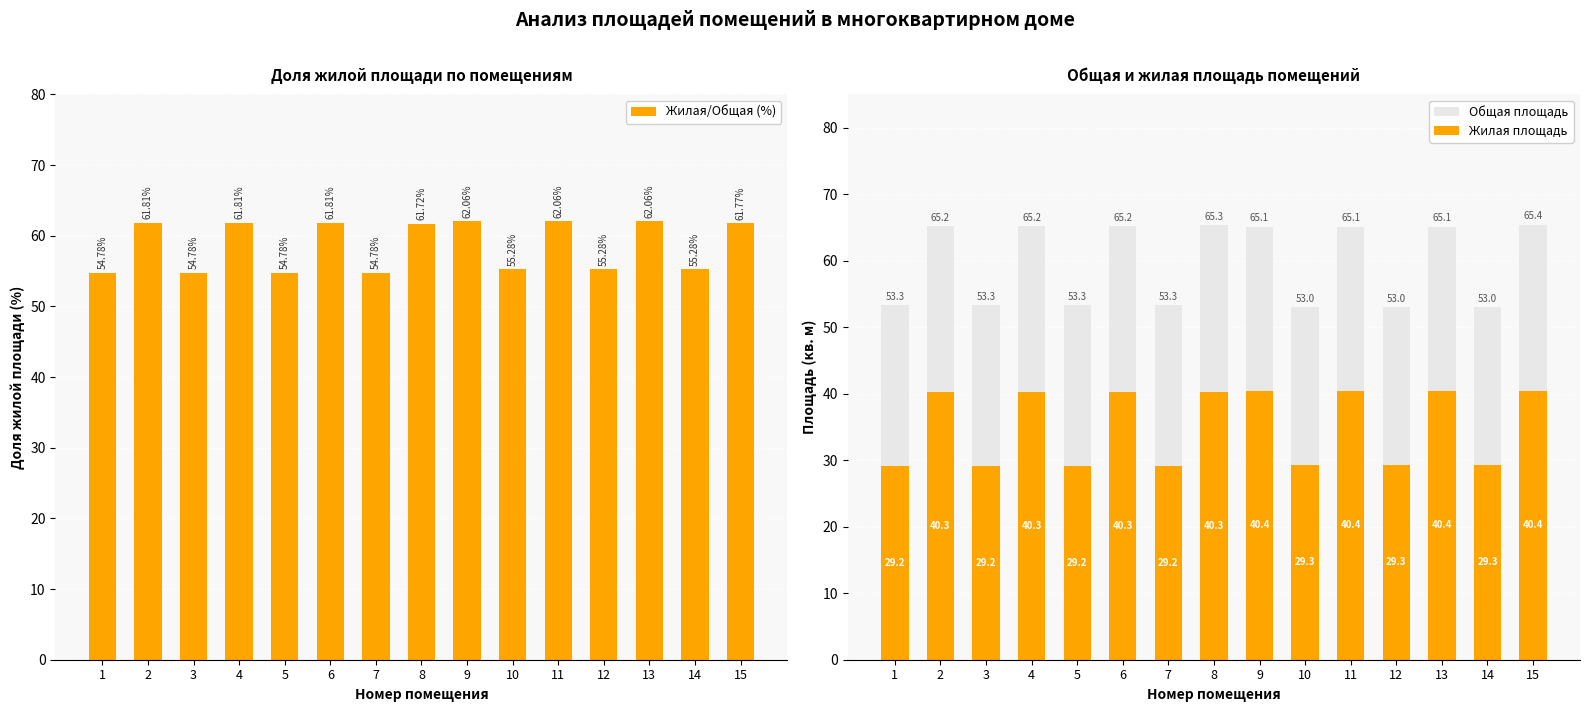

What is the total value across all series at 15?

167.6